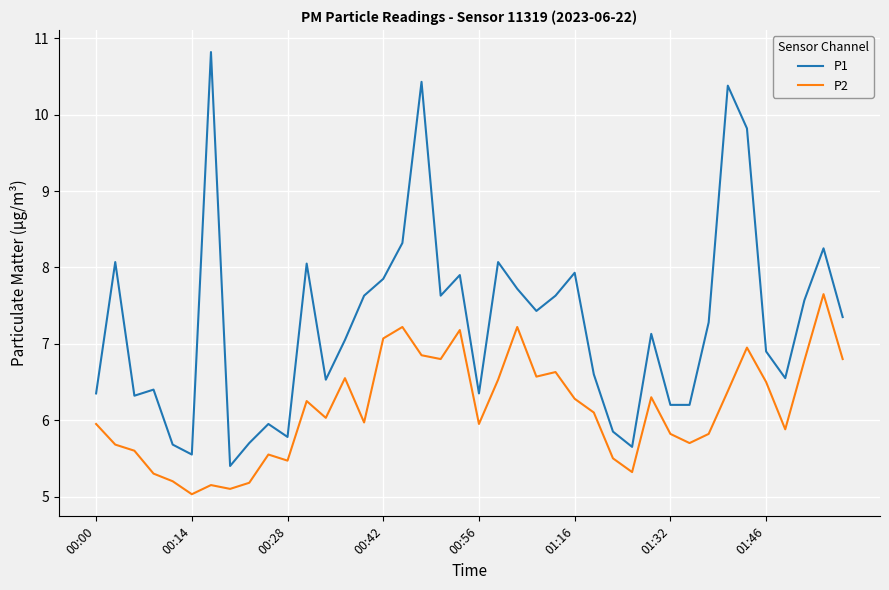

What are all the series names shown in the legend?

P1, P2